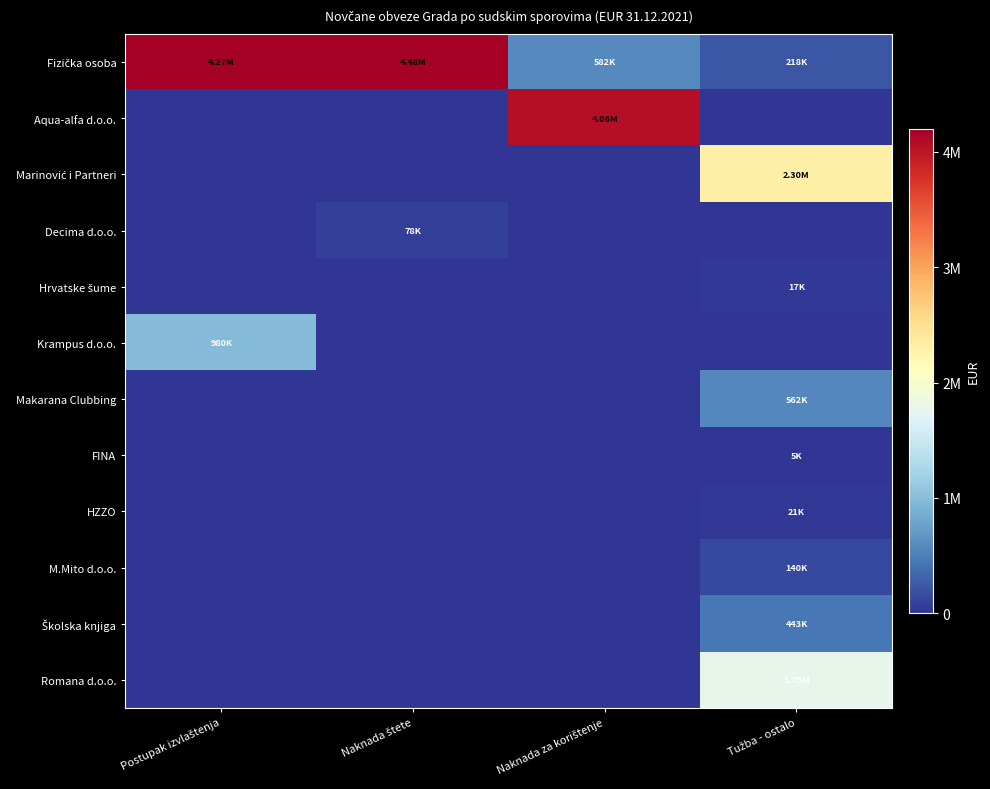

Which series has the largest total across all categories?

Fizička osoba